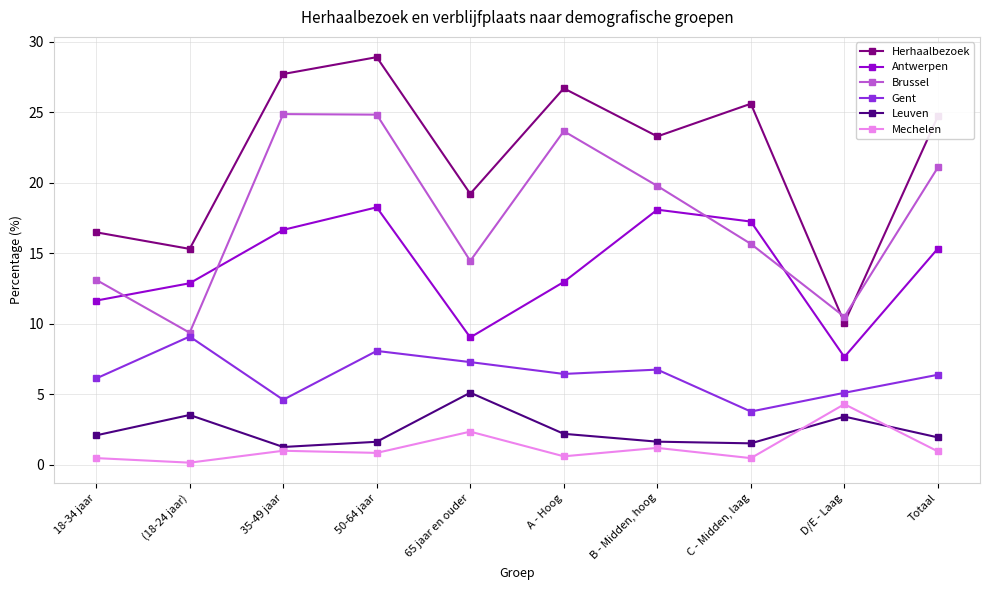

Which series changed the most between 18-34 jaar and 35-49 jaar?

Brussel